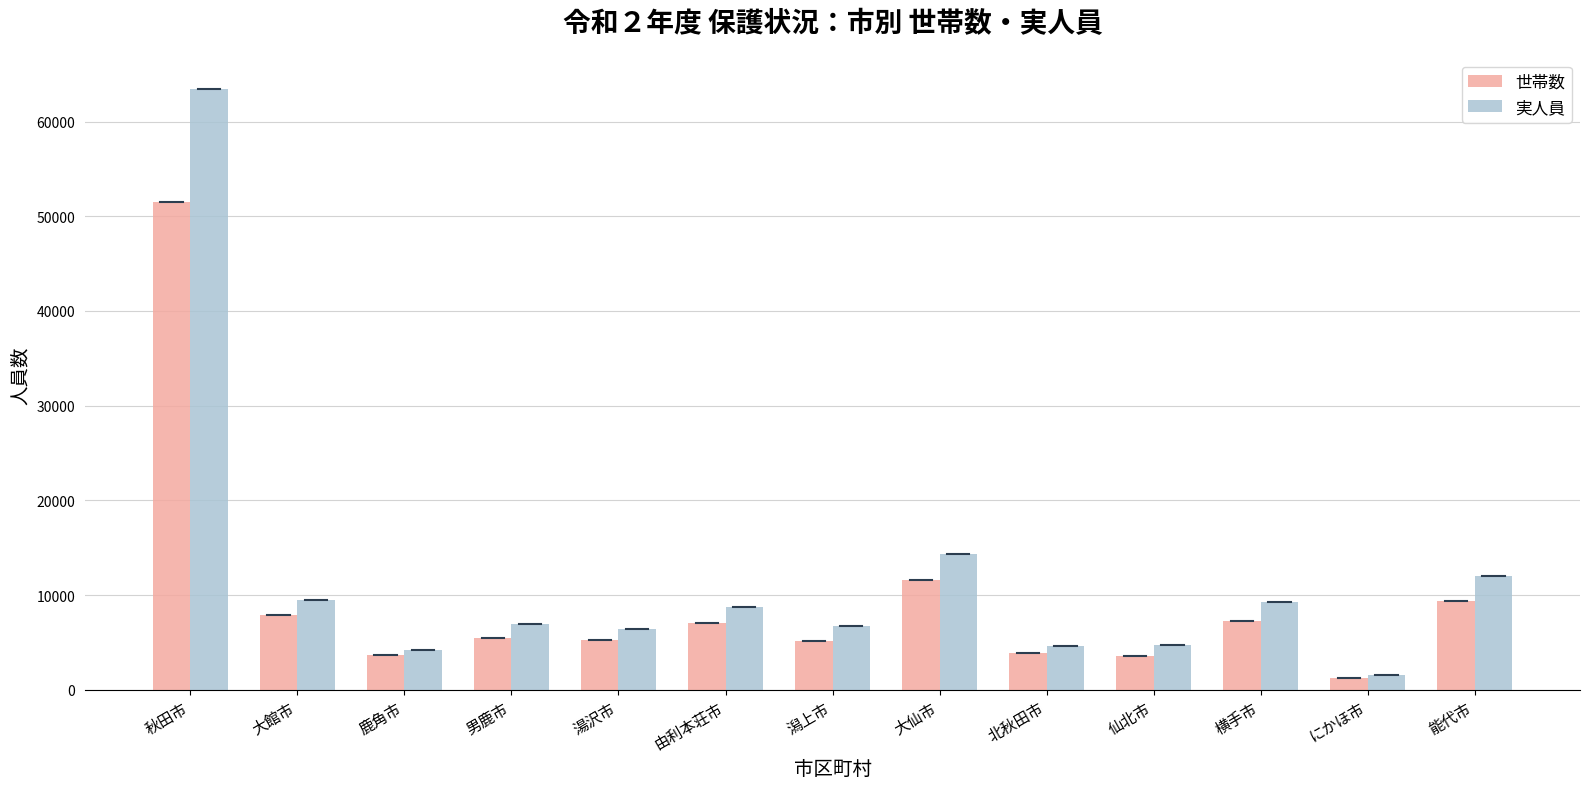

What position from the left is 大館市?

2